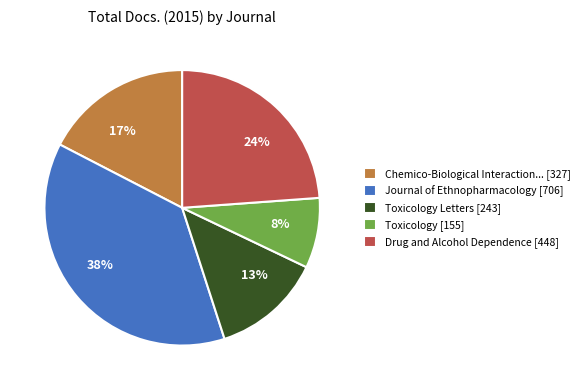

Is there a majority slice in this chart?

No